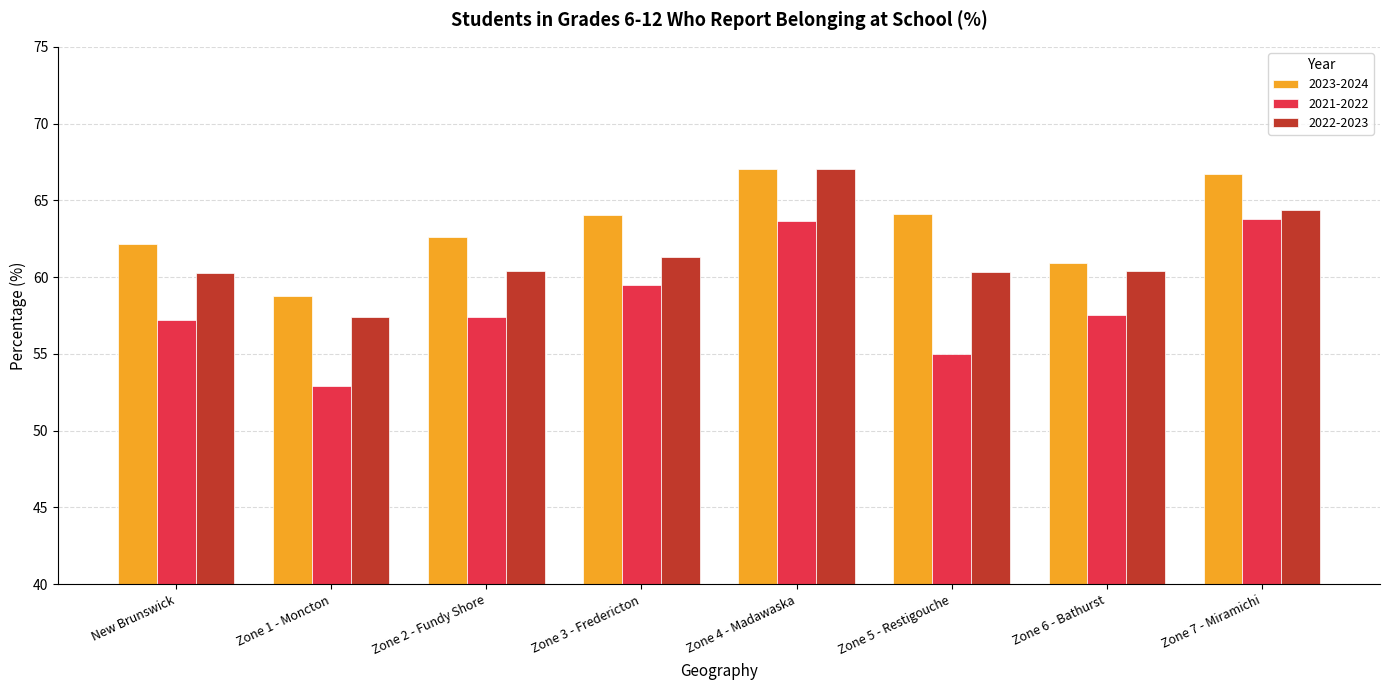

What is the average value of the 2022-2023 series?

61.4